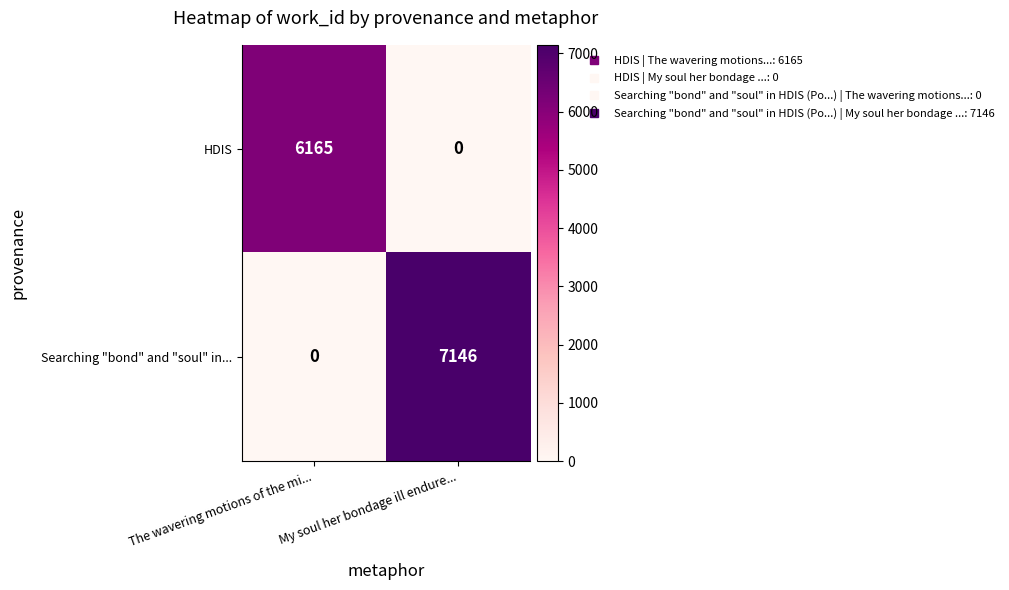

What is the sum of all Searching "bond" and "soul" in... values?

7146